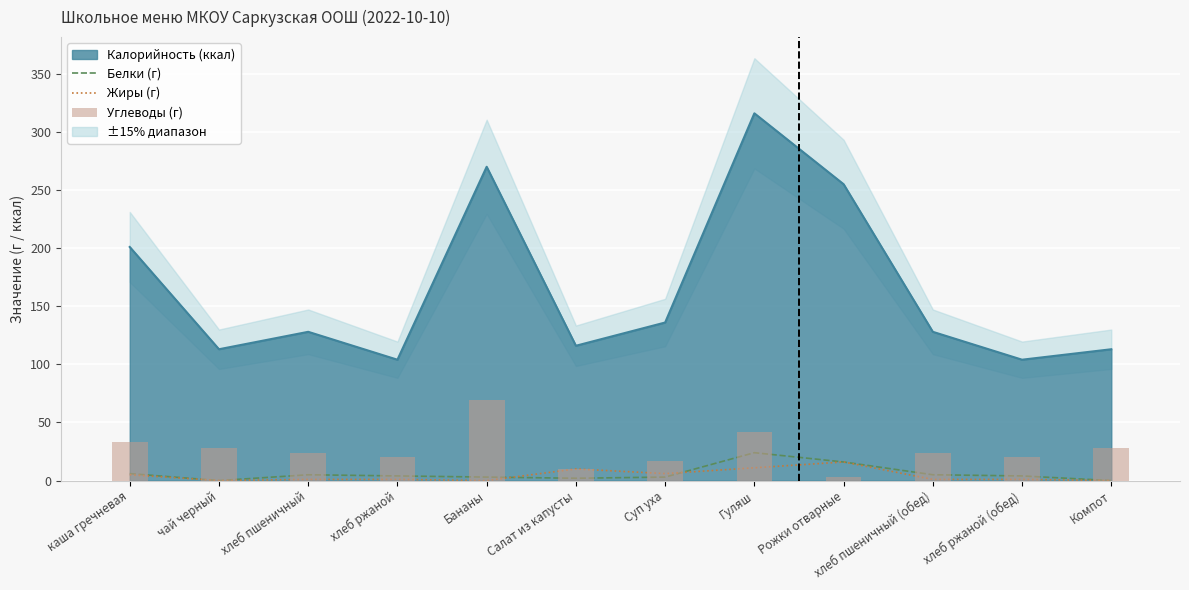

True or false: Углеводы (г) has a value of 10 at Салат из капусты.

True